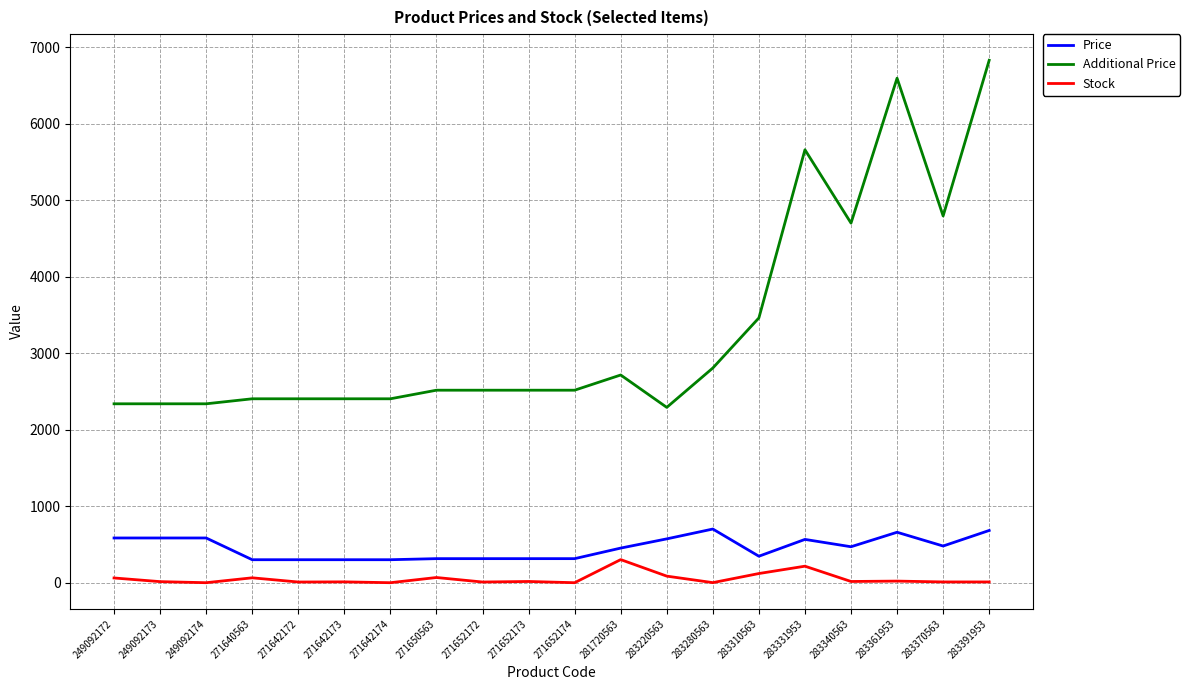

True or false: Additional Price and Price intersect in this chart.

False